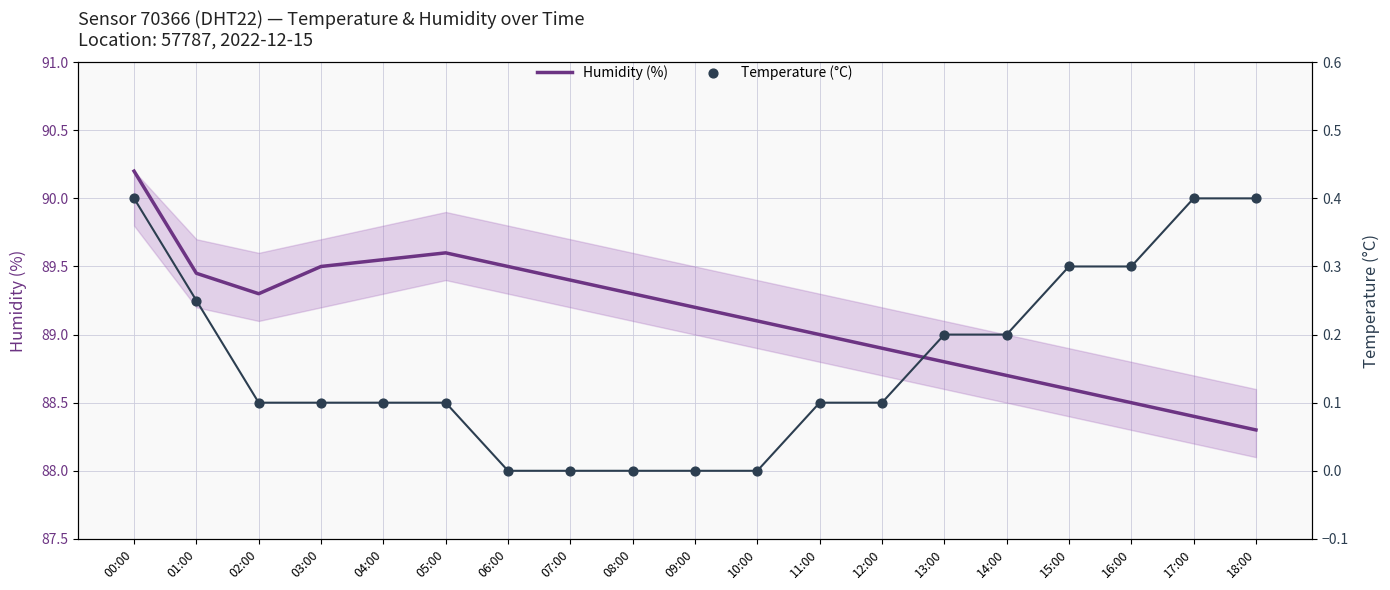

What is the total value across all series at 09:00?

89.2